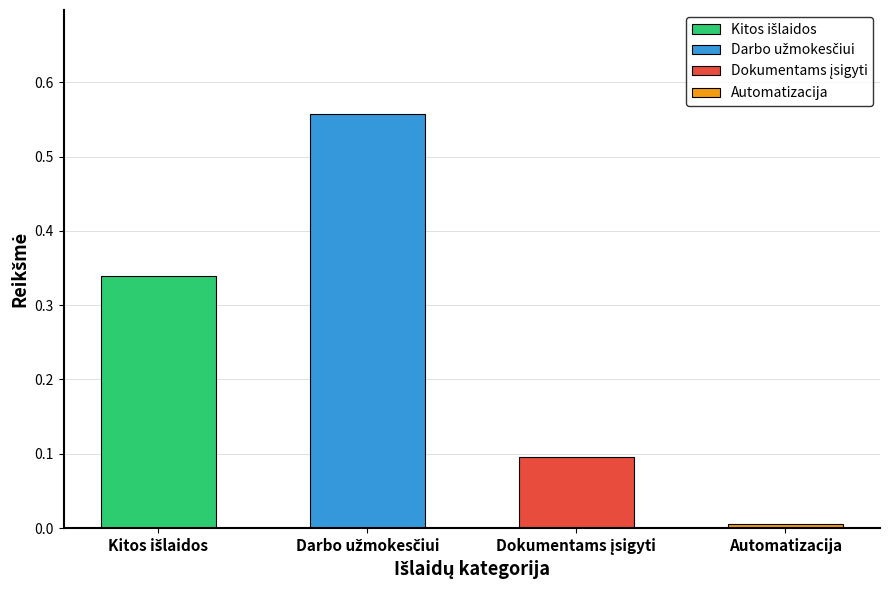

Between Darbo užmokesčiui and Kitos išlaidos, which is larger?

Darbo užmokesčiui